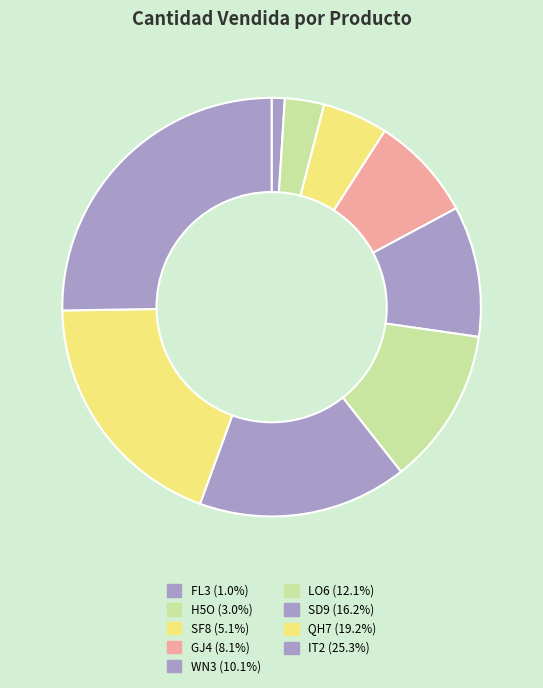

What is the change in value from SF8 to GJ4?

+3